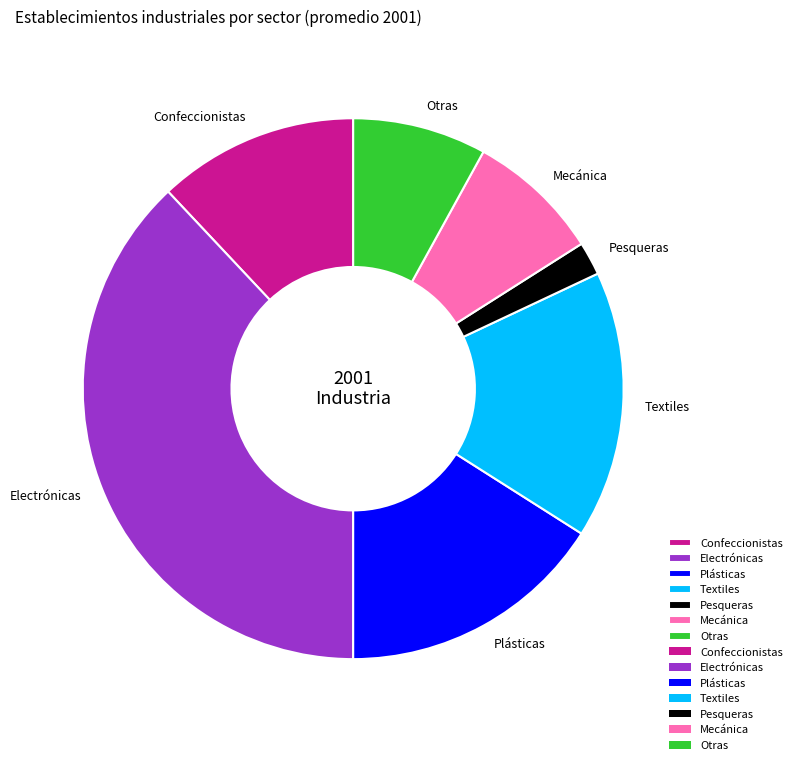

Which category has the smallest portion of the pie?

Pesqueras